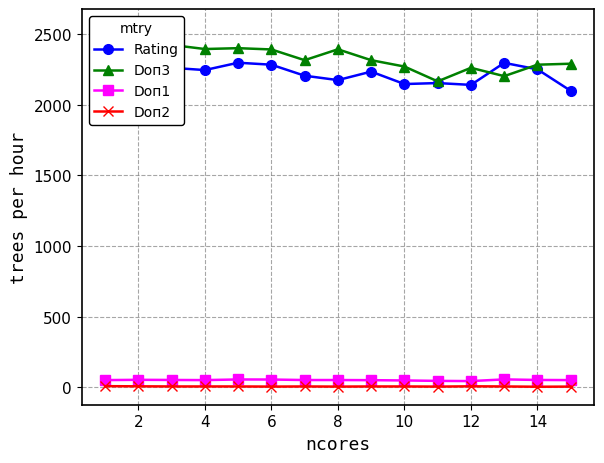

The value of Doп2 at 8 is 6.0. True or false?

True